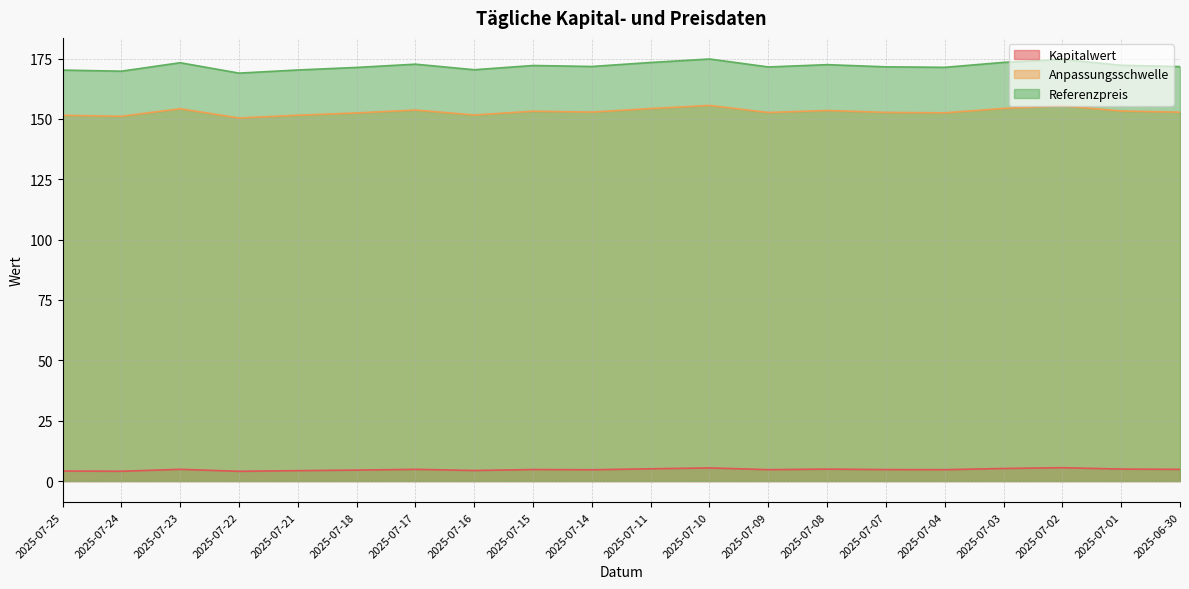

Which has a higher value, 2025-07-22 or 2025-07-15?

2025-07-15